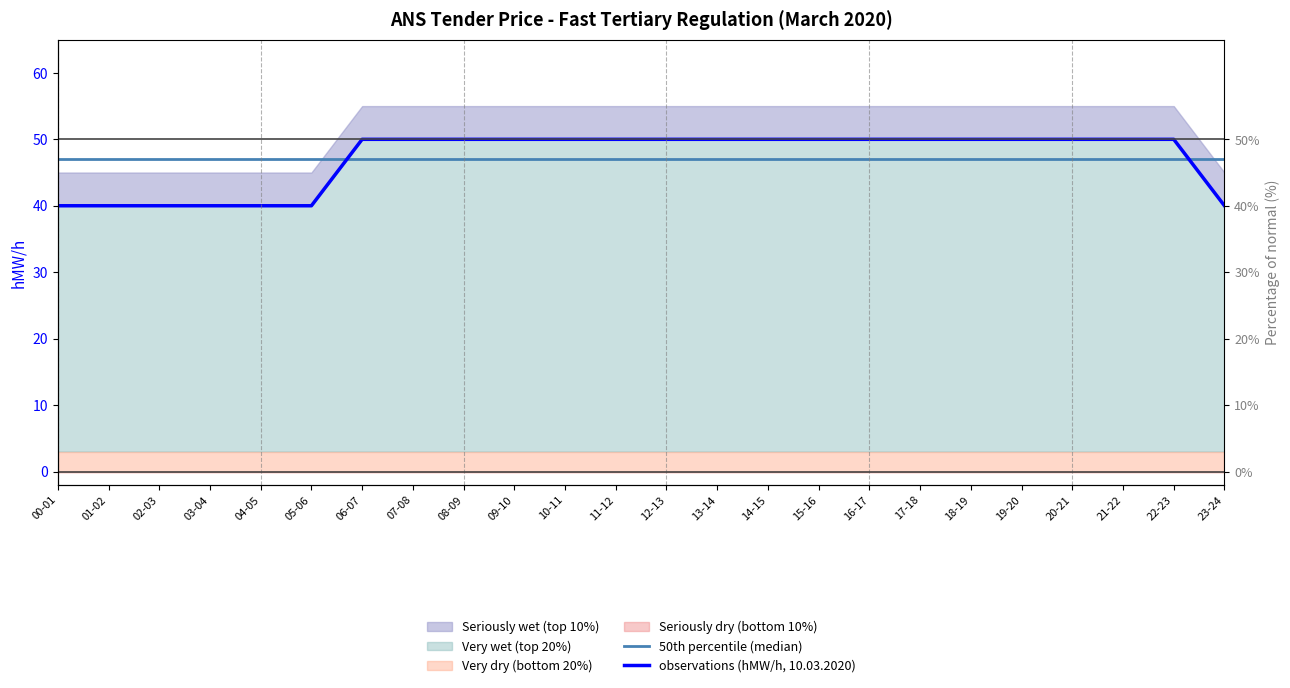

How many intersections are there between observations (hMW/h, 10.03.2020) and 50th percentile (median)?

2